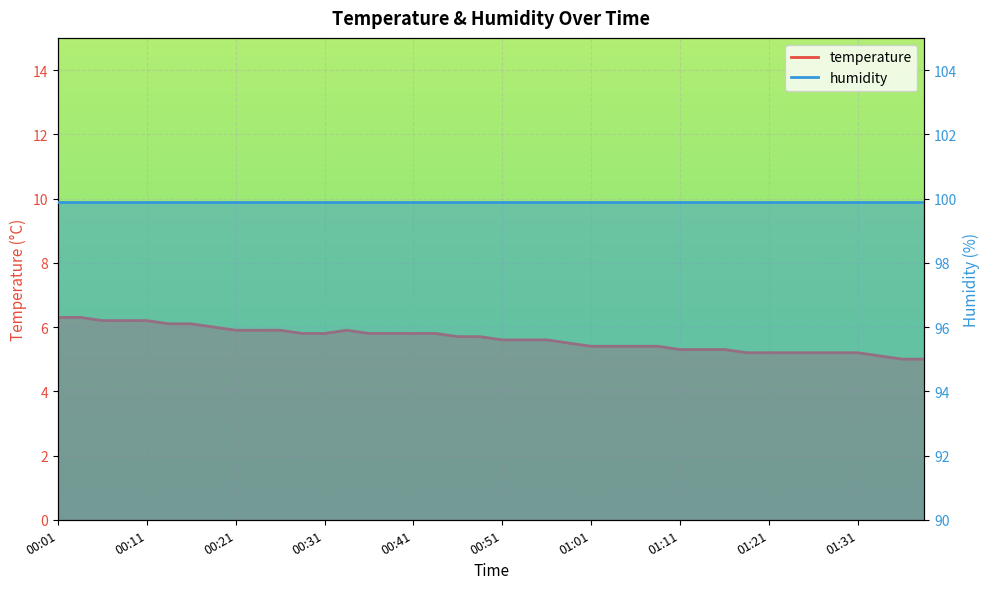

What is the ratio of the value at 01:38 to the value at 00:08?

0.8